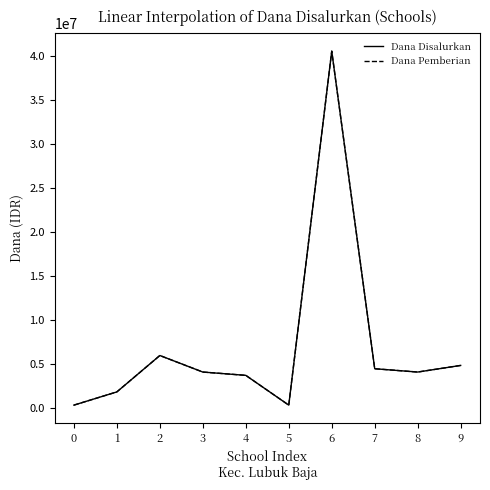

Reading right to left, what are all the values shown in this chart?

Dana Disalurkan: 4875000	4125000	4500000	40500000	375000	3750000	4125000	6000000	1875000	375000
Dana Pemberian: 4875000	4125000	4500000	40500000	375000	3750000	4125000	6000000	1875000	375000